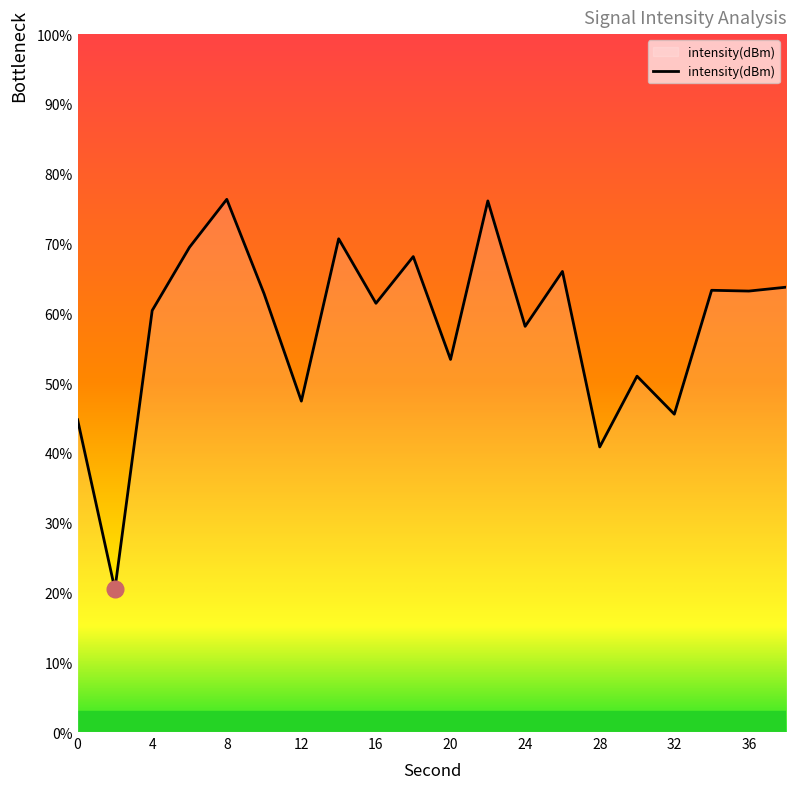

What is the minimum value shown in the chart?

20.5